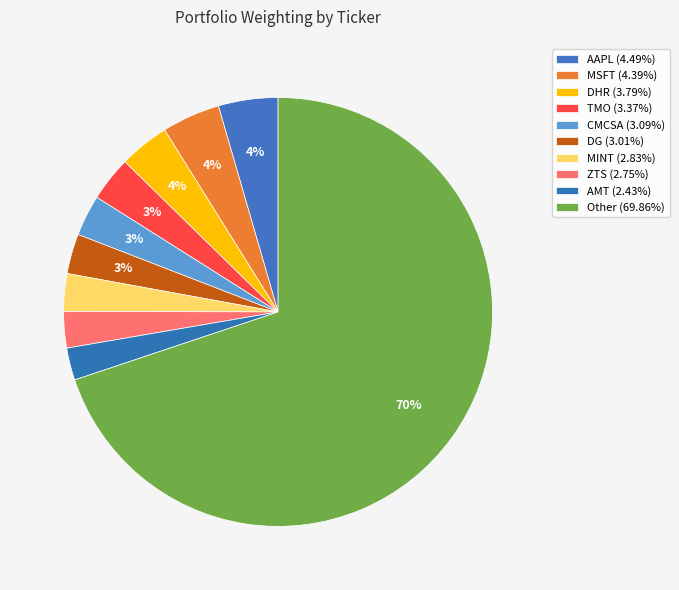

Rank the categories by value from lowest to highest.

AMT, ZTS, MINT, DG, CMCSA, TMO, DHR, MSFT, AAPL, Other